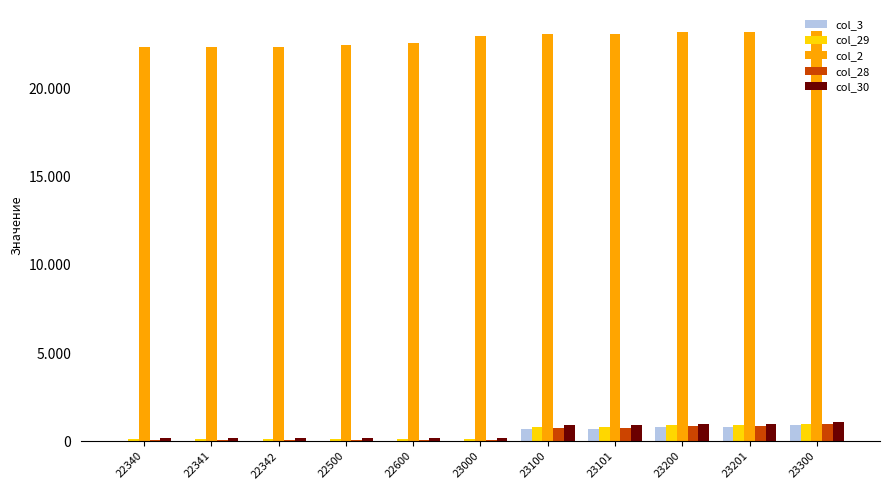

Reading right to left, list all the values displayed in this chart.

col_3: 900	800	800	700	700	0	0	0	0	0	0
col_29: 1000	900	900	800	800	100	100	100	100	100	100
col_2: 23300	23201	23200	23101	23100	23000	22600	22500	22342	22341	22340
col_28: 950	850	850	750	750	50	50	50	50	50	50
col_30: 1100	1000	1000	900	900	200	200	200	200	200	200